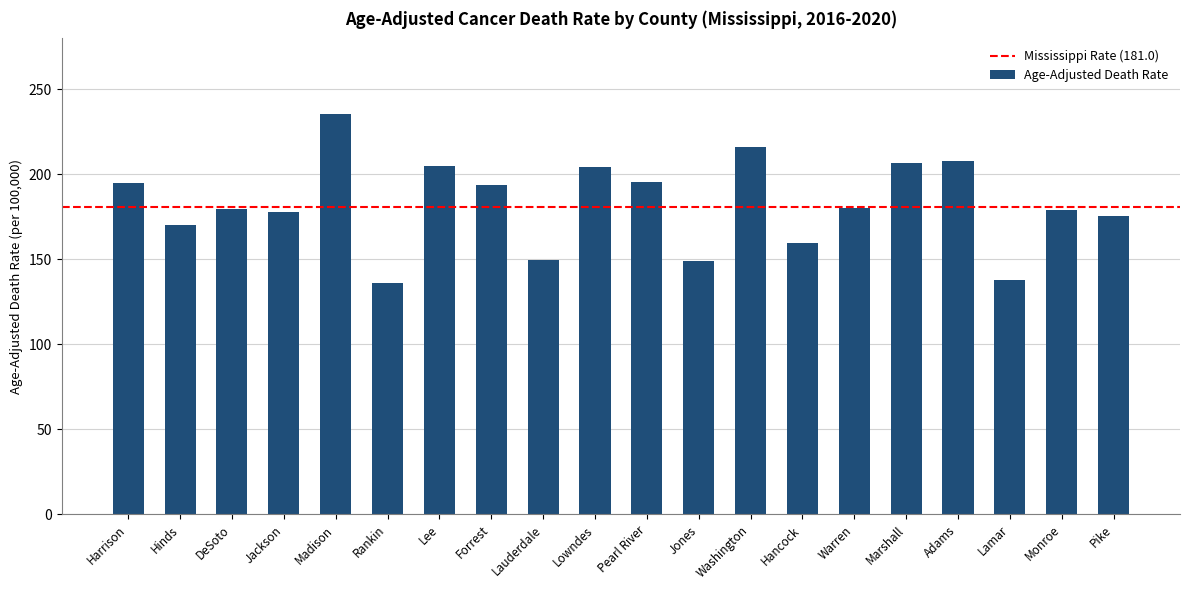

What is the difference between the second highest and minimum values?

80.2